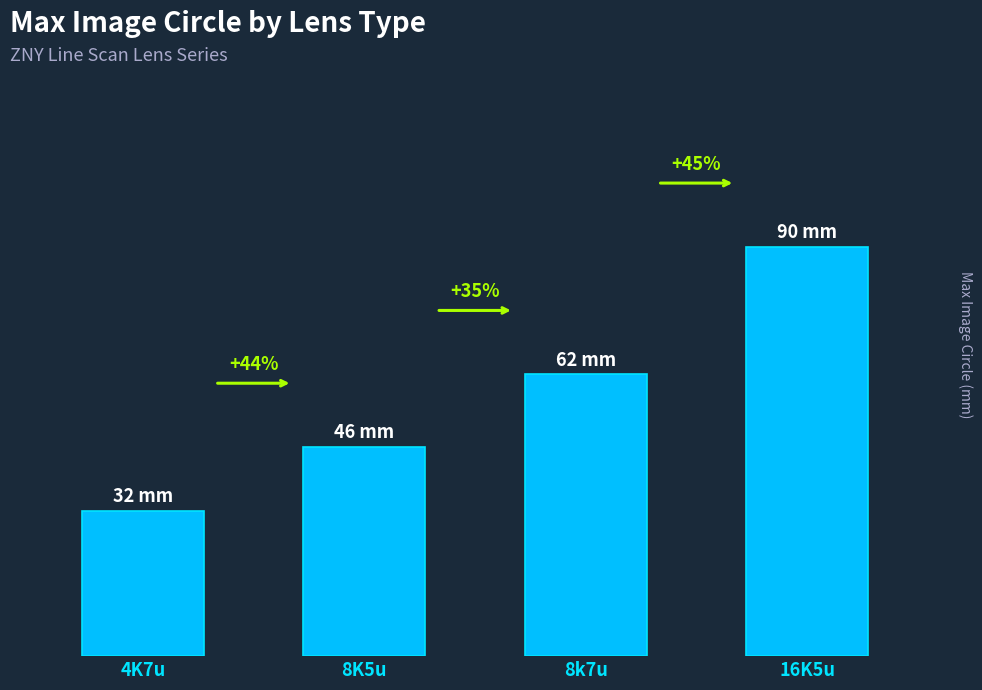

Does the chart contain any negative values?

No